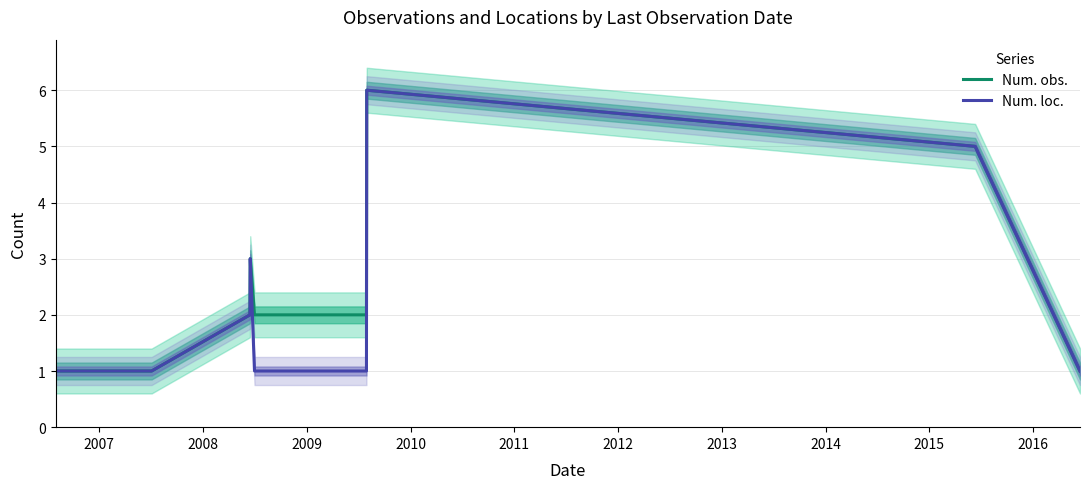

Between 2007 and 2008, which series saw the biggest shift?

Num. obs.